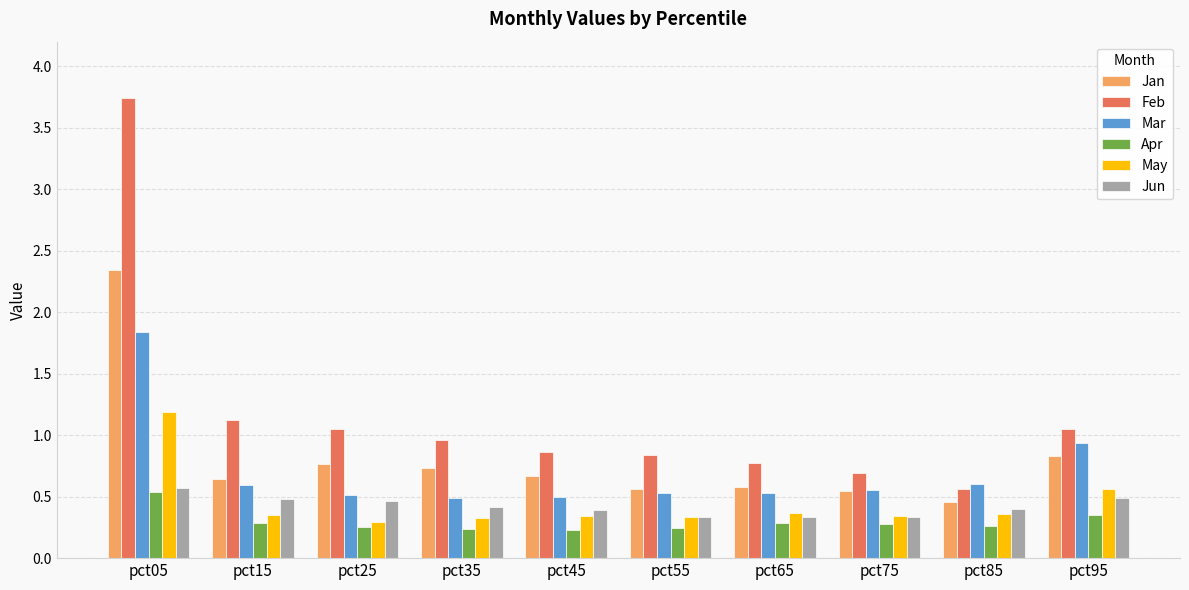

Which category has the highest value in the Jun series?

pct05